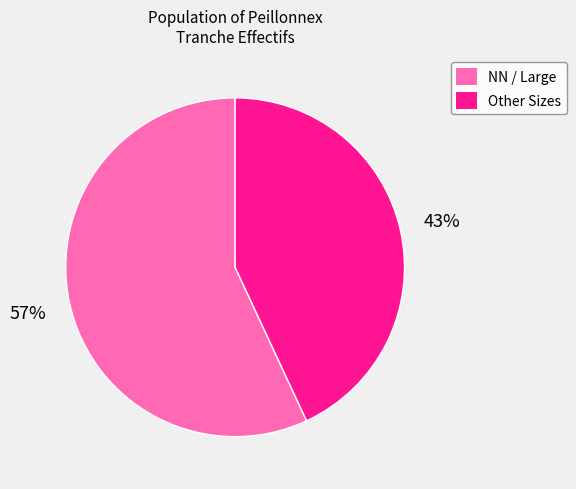

Is it true that Other Sizes is 54% of the pie?

False